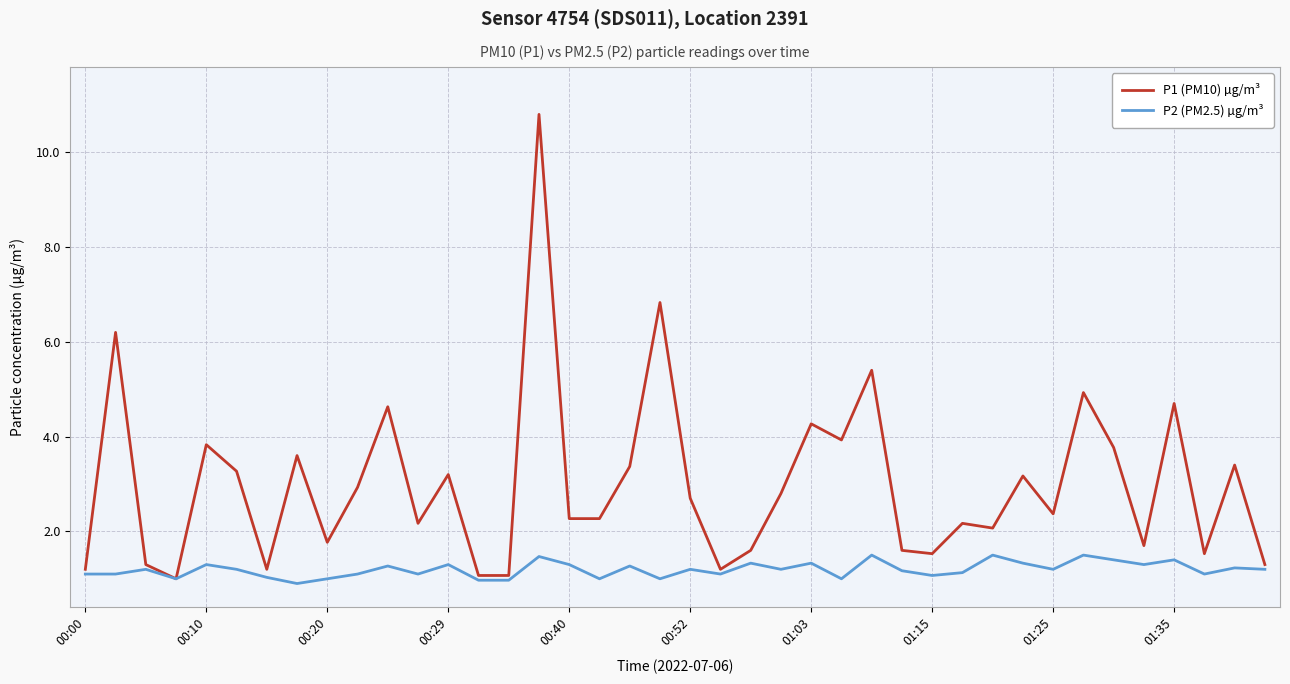

How many lines are shown in the chart?

2